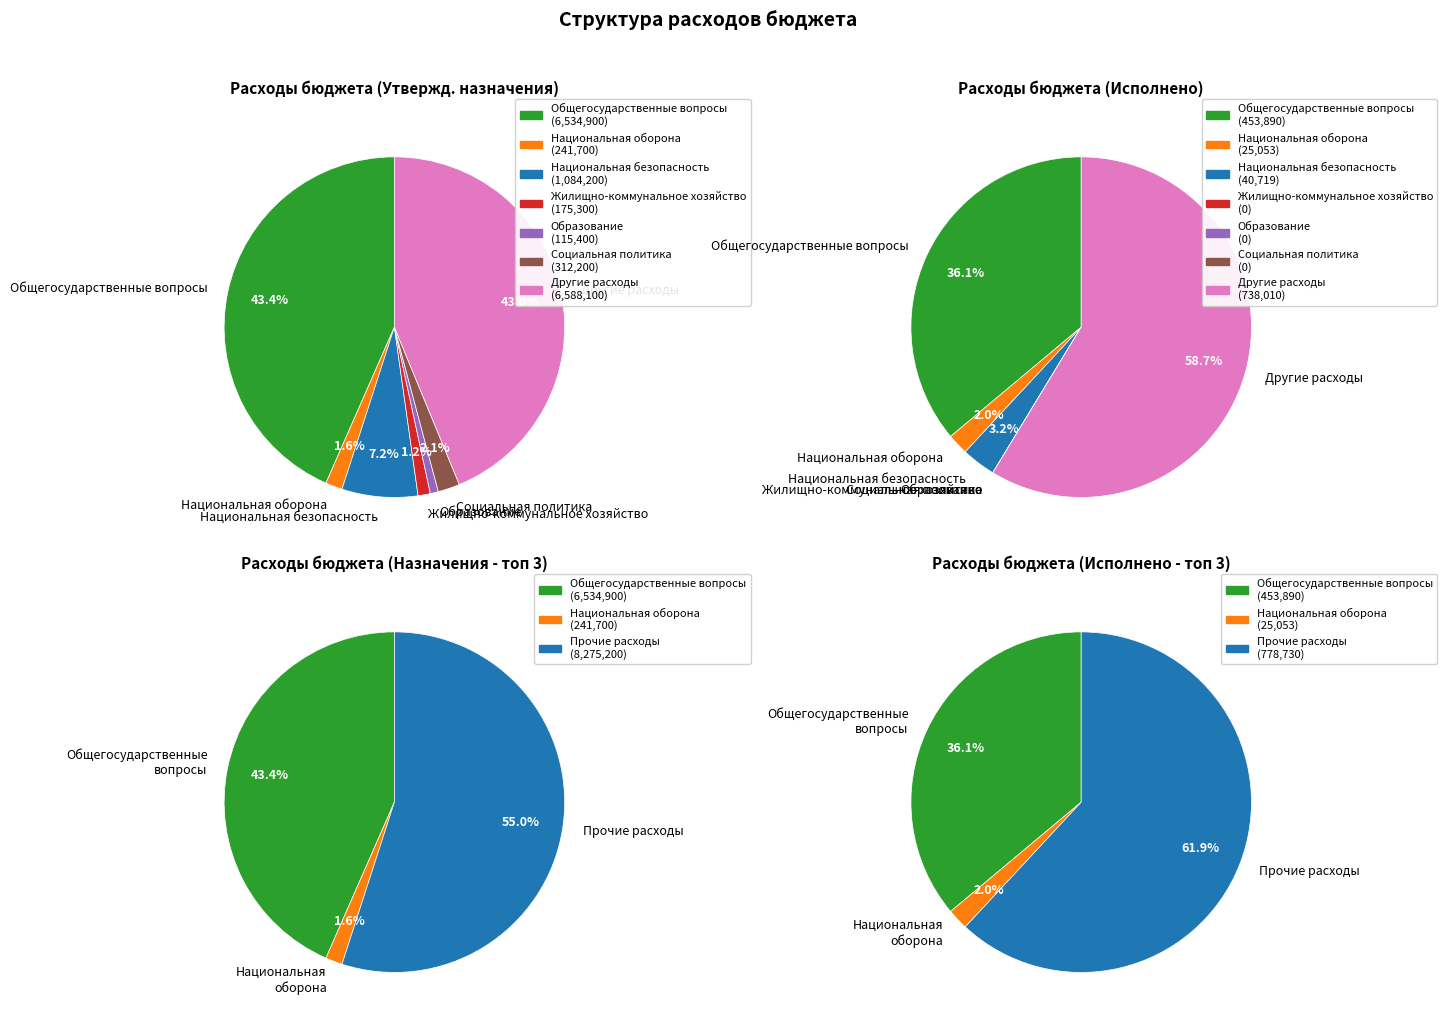

Count the number of slices in the pie.

7